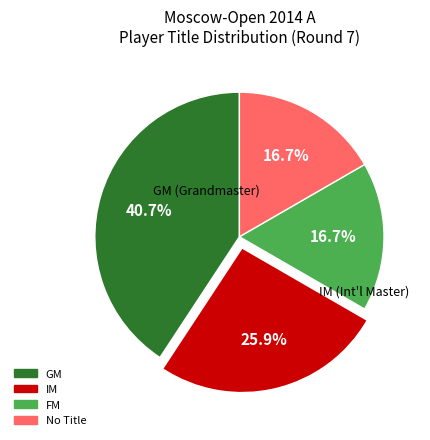

Is there a majority slice in this chart?

No